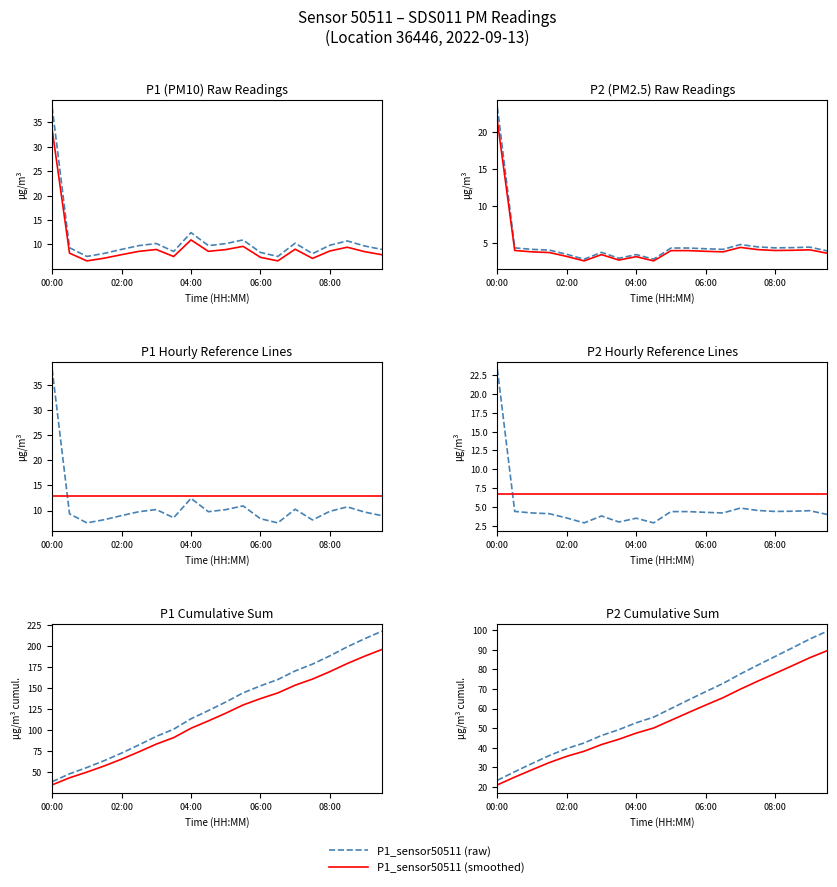

True or false: P2 and P1 cross at least once.

False